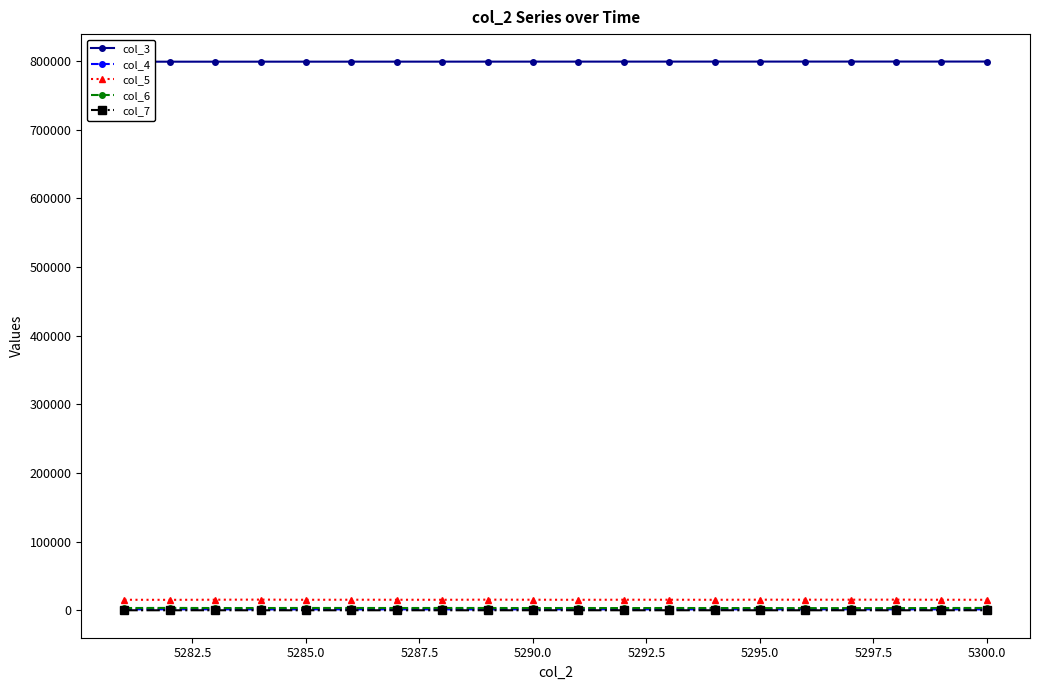

True or false: col_5 has more than 0 points higher than both neighbors.

True